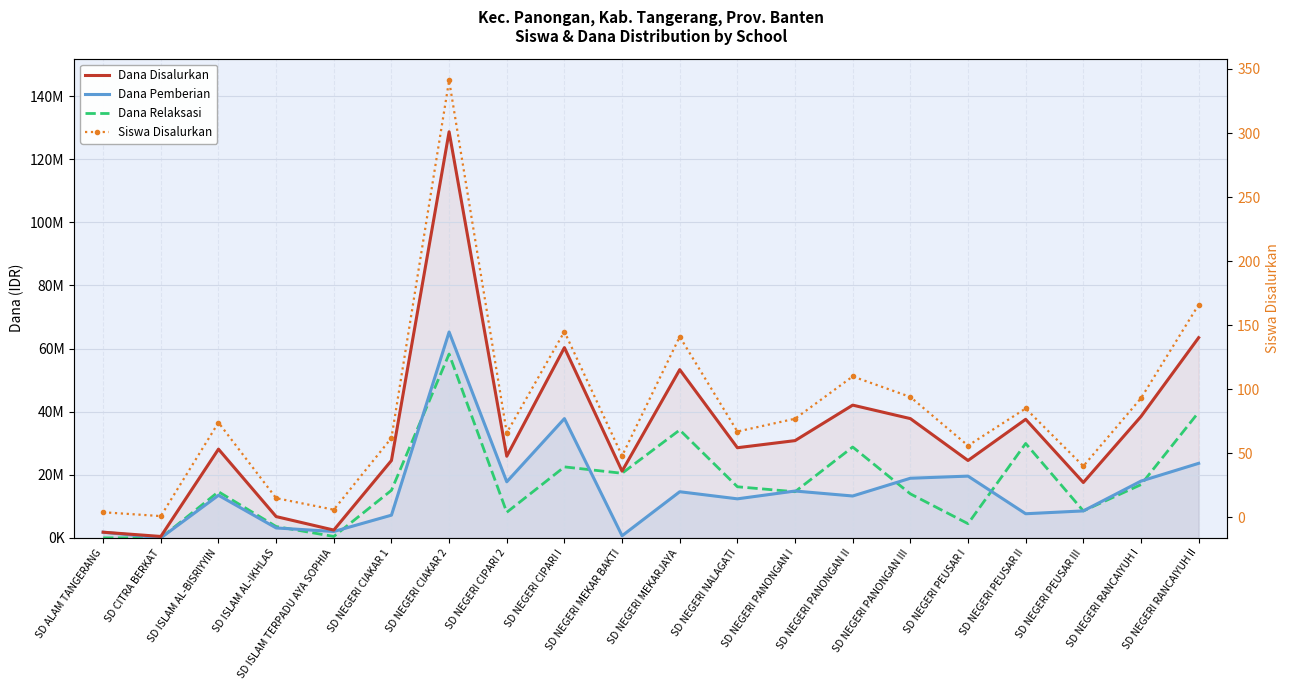

Between SD NEGERI CIAKAR 1 and SD NEGERI PEUSAR I, which series saw the biggest shift?

Dana Pemberian